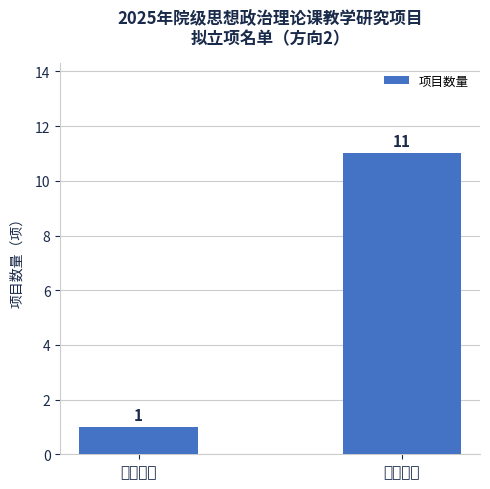

What is the sum of the values at 重点项目 and 一般项目?

12